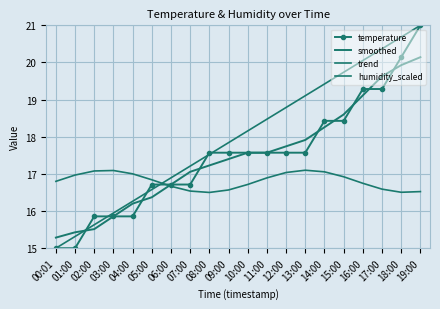

Rank the series by their maximum value, from highest to lowest.

temperature, trend, smoothed, humidity_scaled